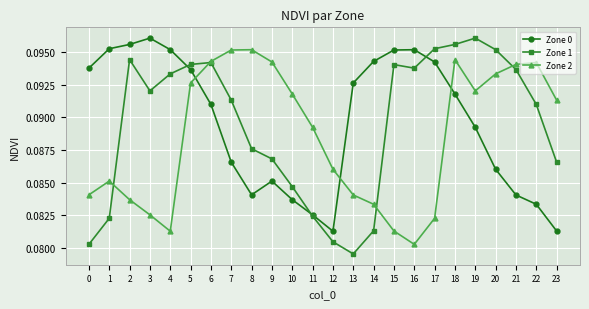

Where do Zone 1 and Zone 0 first cross each other?

4 and 5